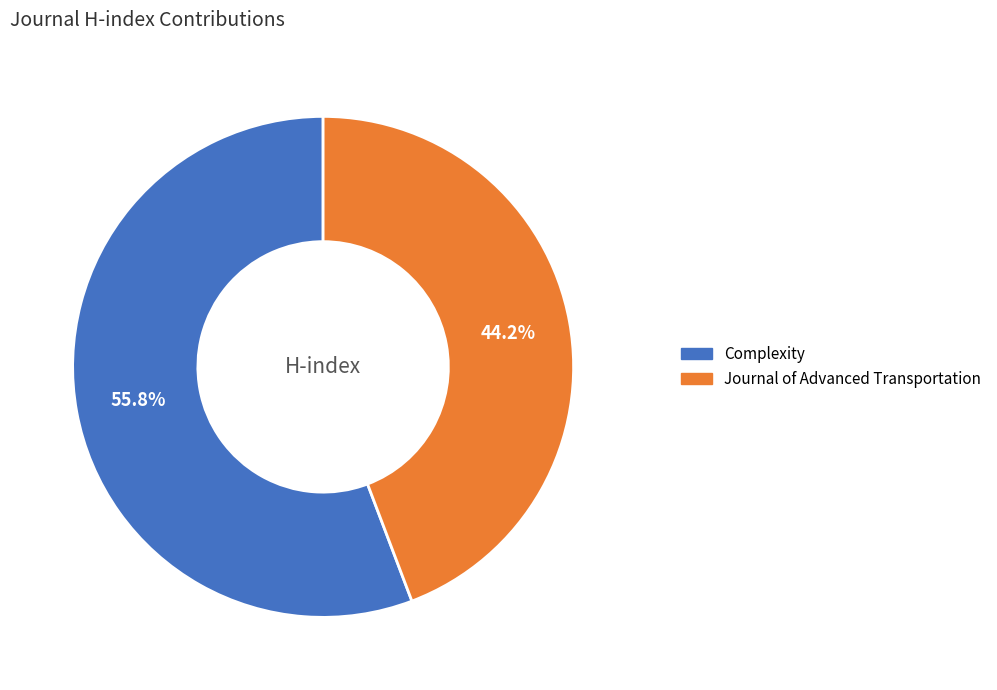

What is the ratio of the value at Journal of Advanced Transportation to the value at Complexity?

0.8